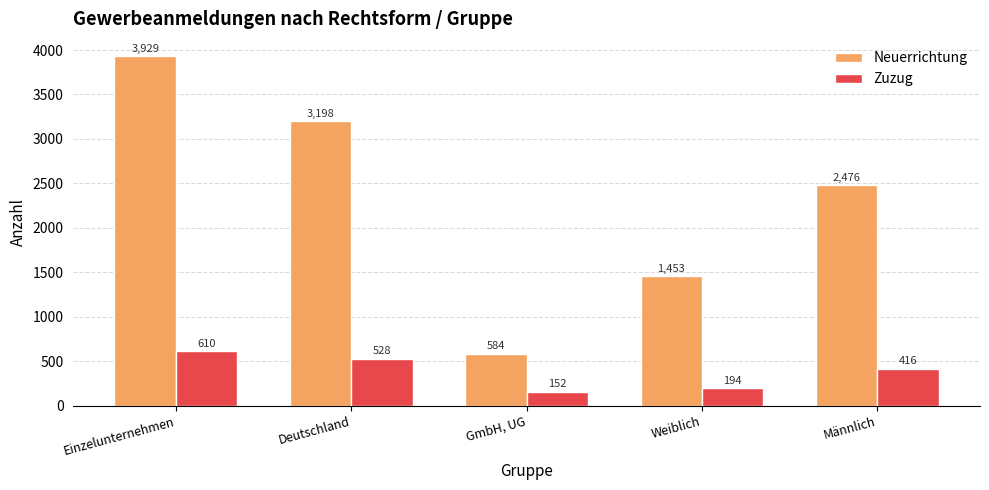

What is the label of the 2nd bar from the right?

Weiblich